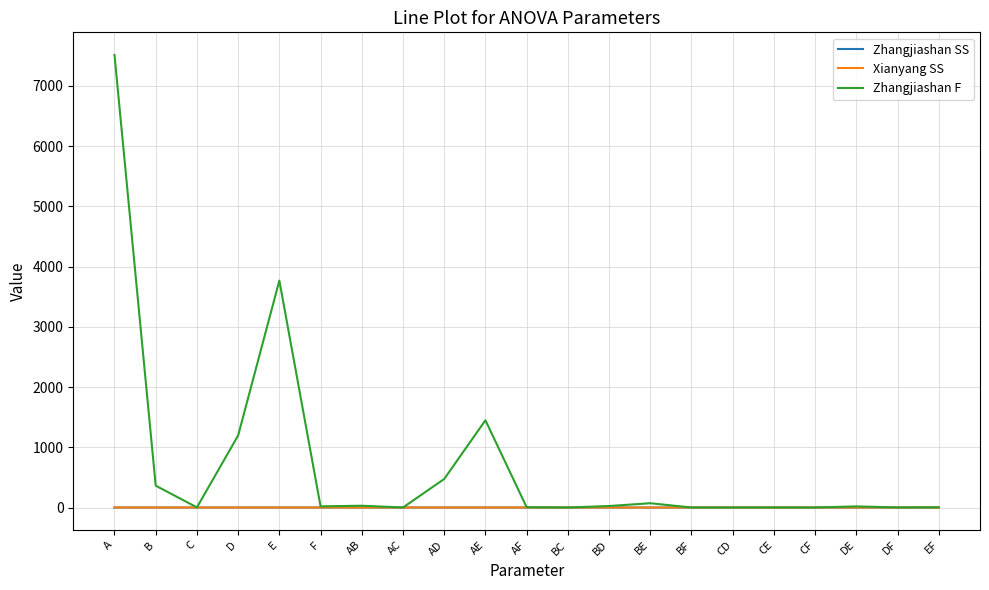

The value of Zhangjiashan SS at AF is 0.0. True or false?

True